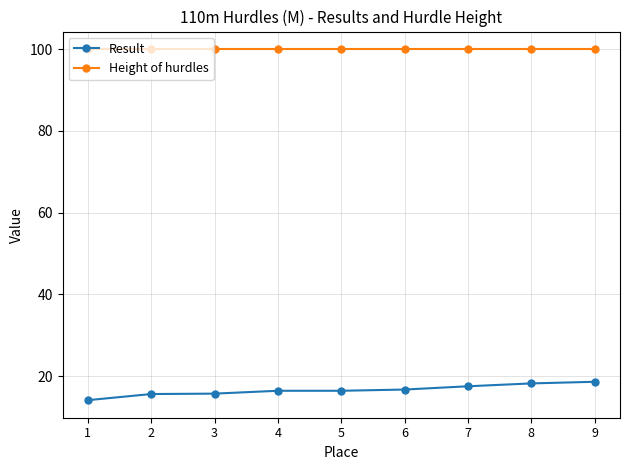

What is the average value of the Result series?

16.6